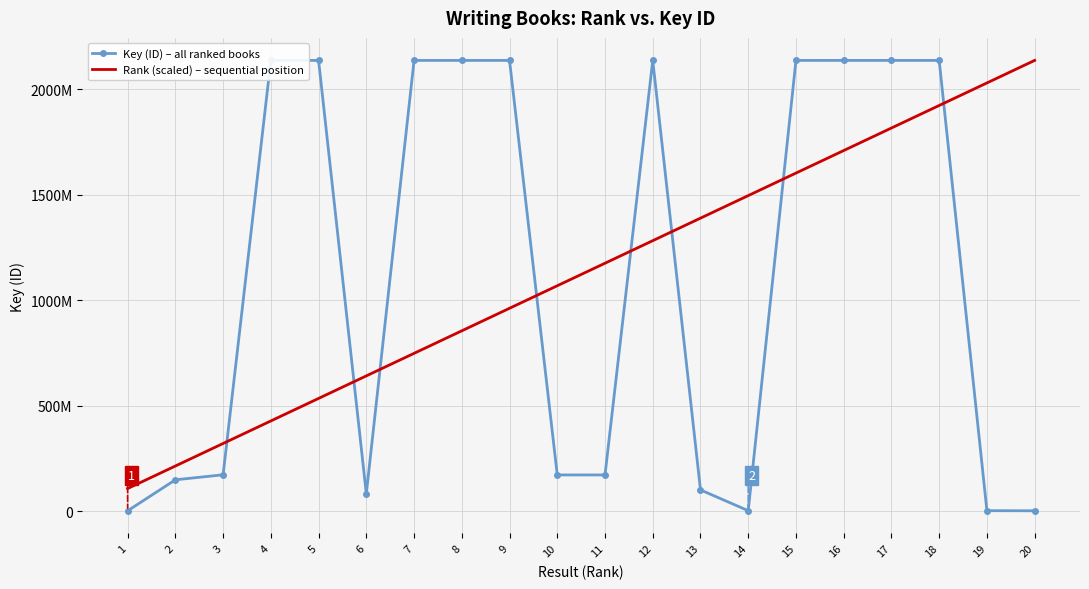

Which series ends up on top after the final intersection of Rank (scaled) – sequential position and Key (ID) – all ranked books?

Rank (scaled) – sequential position